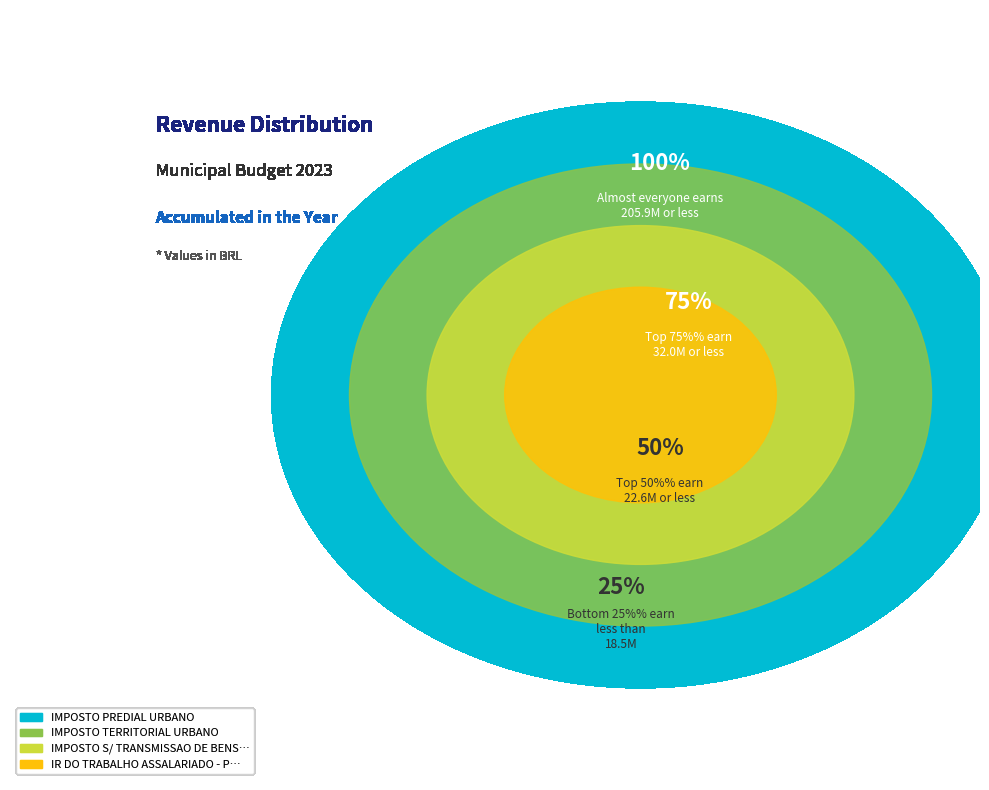

What is the majority slice?

IMPOSTO PREDIAL URBANO